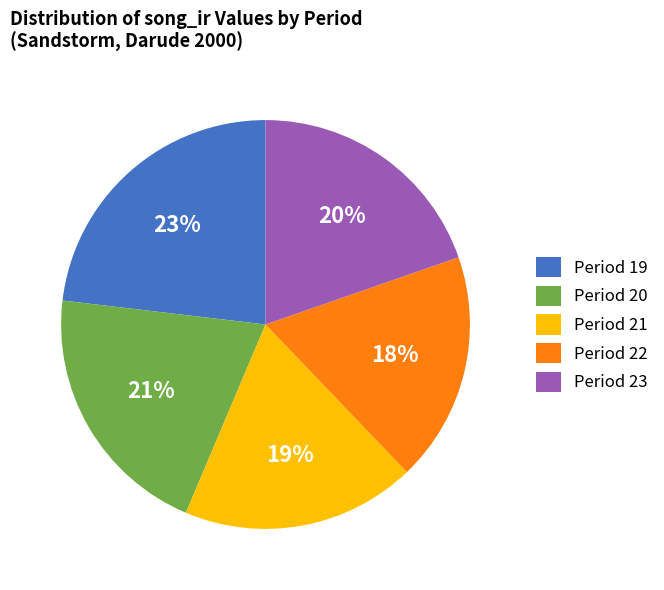

Combined, do Period 23 and Period 19 account for over 50%?

No